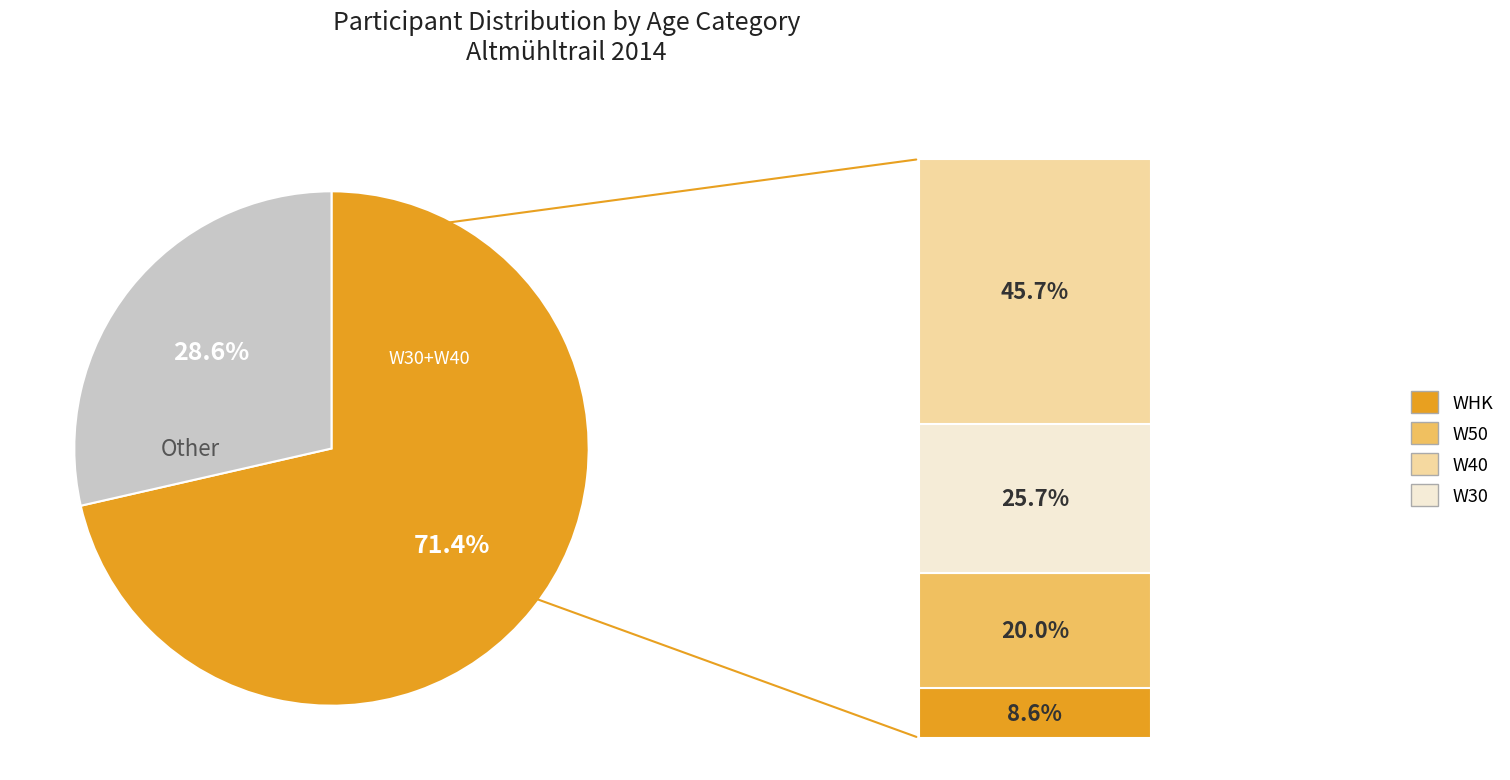

Does any single category account for the majority?

Yes